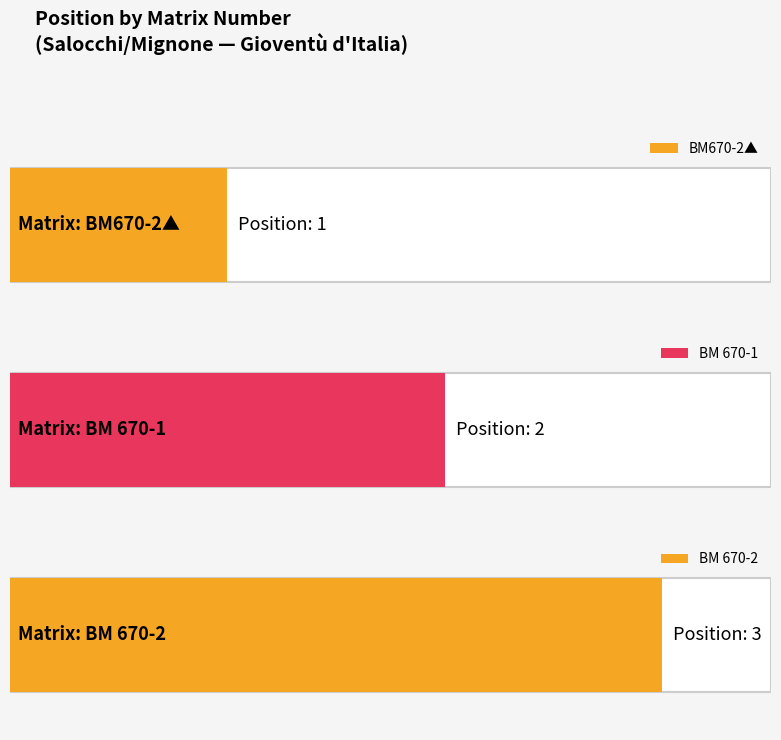

List the labels in order of value, largest first.

BM 670-2, BM 670-1, BM670-2▲